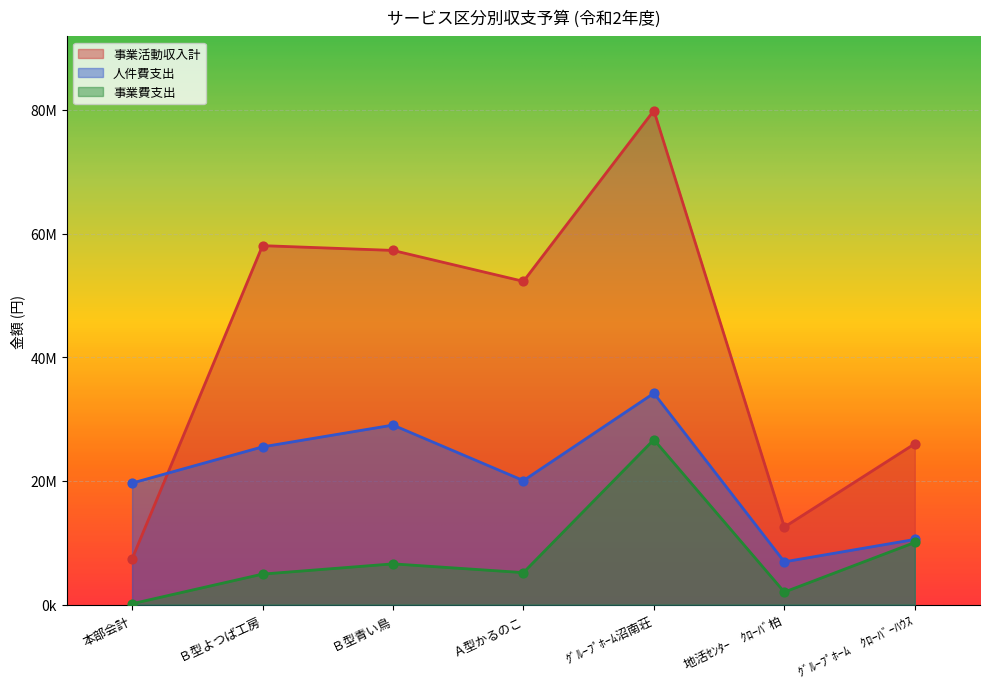

Is the value of 事業活動収入計 at Ｂ型青い鳥 greater than the value of 事業費支出 at Ａ型かるのこ?

Yes